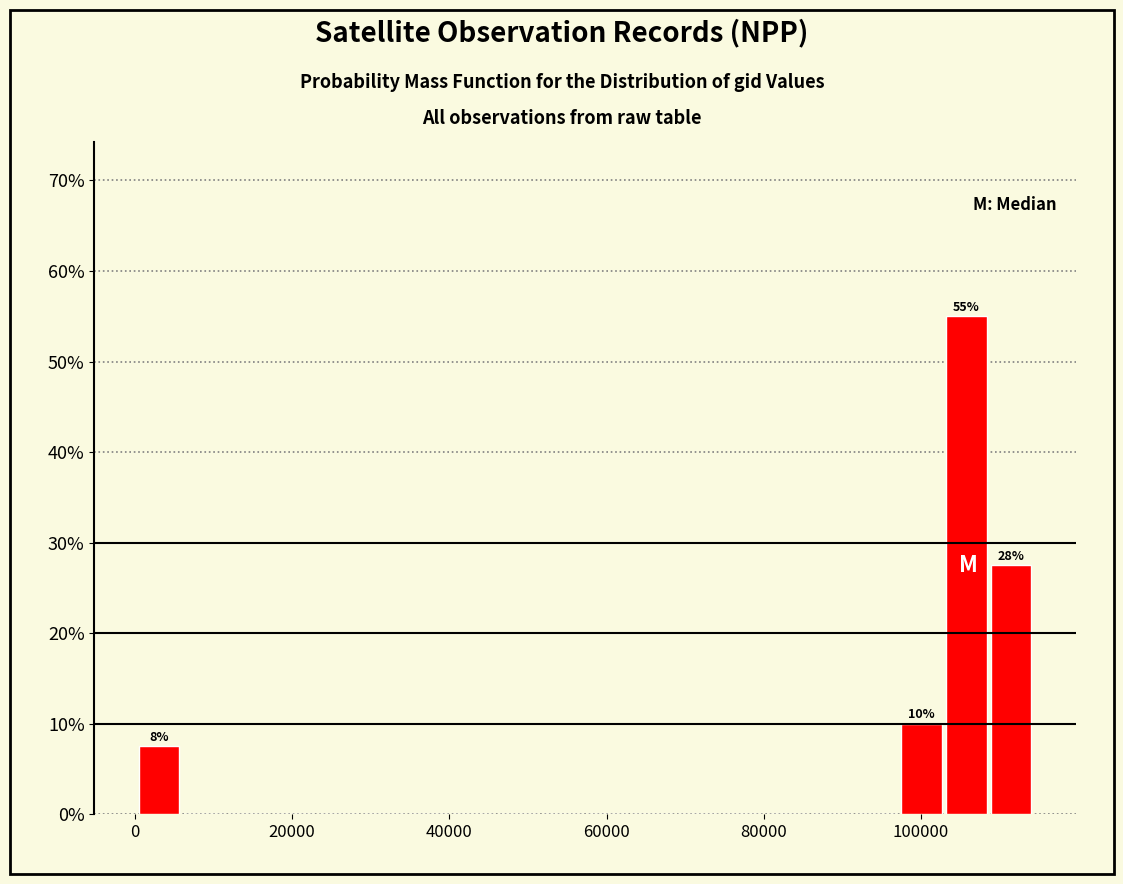

Around what value on the x-axis is the tallest bar? Give the approximate position of its centre, as read against the axis.

106000